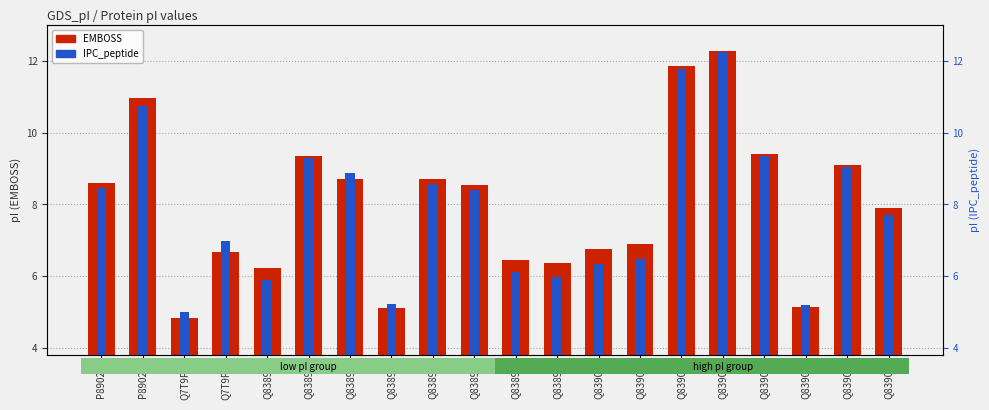

List the labels in order of IPC_peptide value, smallest first.

Q7T9P4, Q83905, Q83893, Q83890, Q83899, Q83896, Q83900, Q83901, Q7T9P5, Q83907, Q83895, P89027, Q83894, Q83892, Q83906, Q83891, Q83904, P89028, Q83902, Q83903